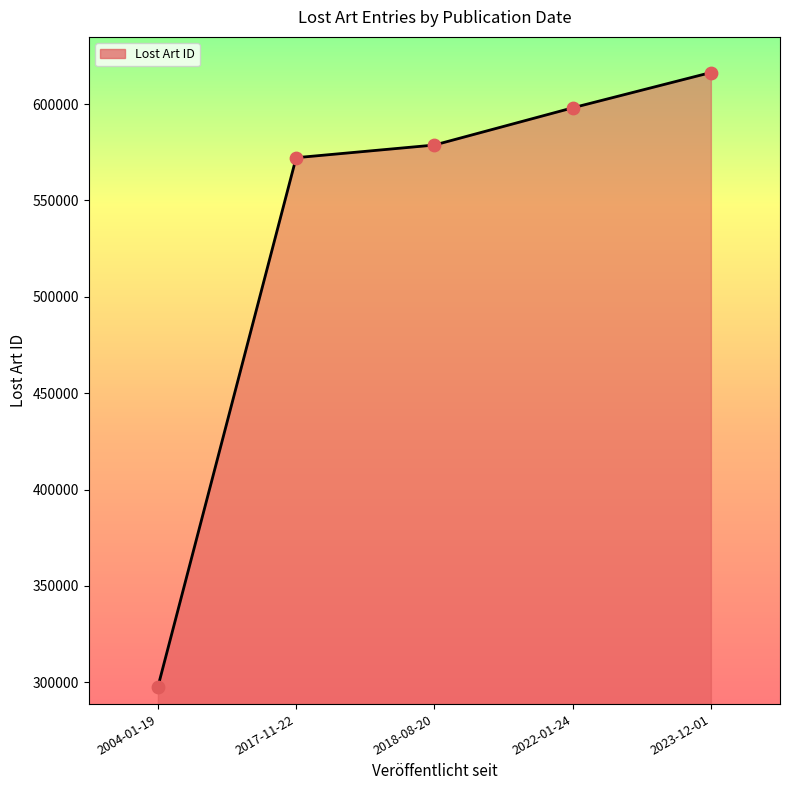

Which has a higher value, 2017-11-22 or 2018-08-20?

2018-08-20